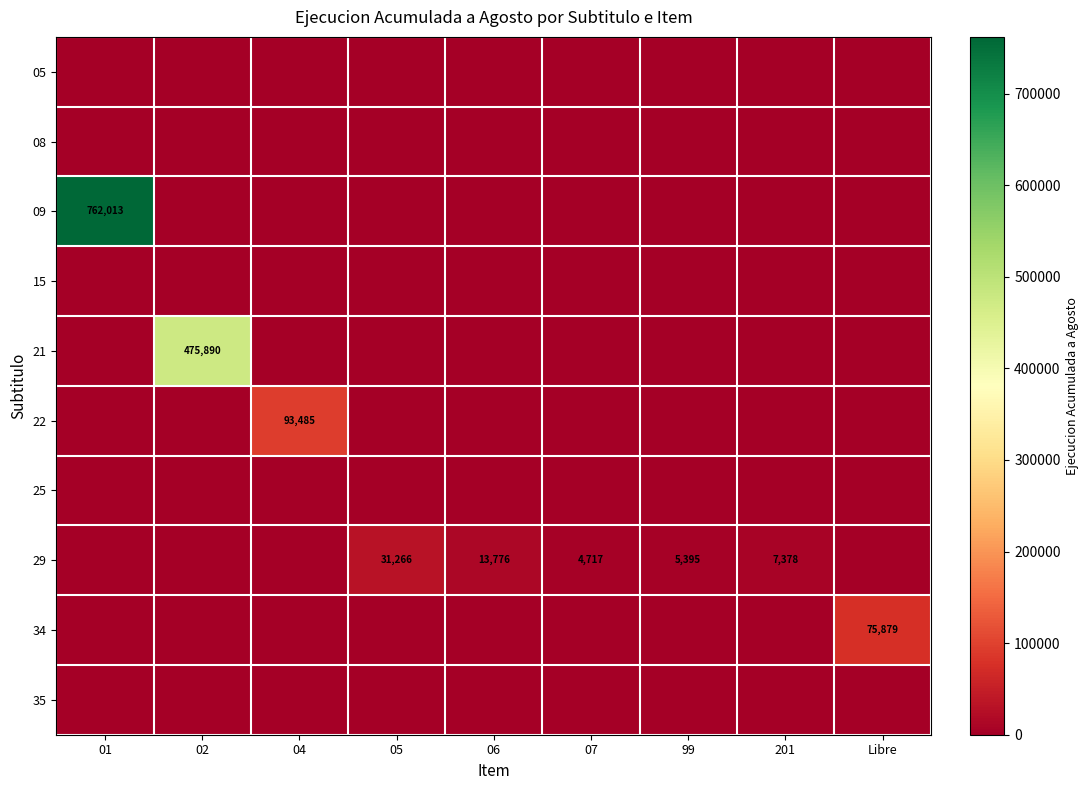

Between 07 and Libre, which is larger?

07